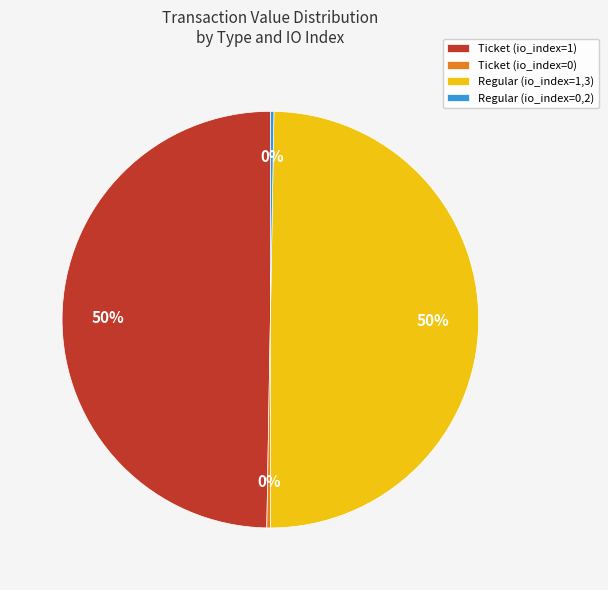

True or false: Ticket (io_index=1) accounts for 56% of the total.

False